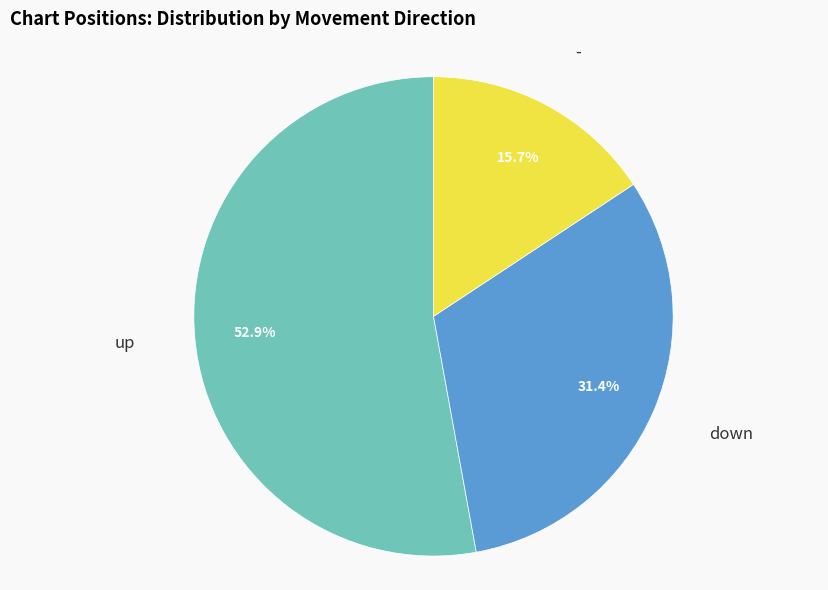

How many slices are in this pie chart?

3